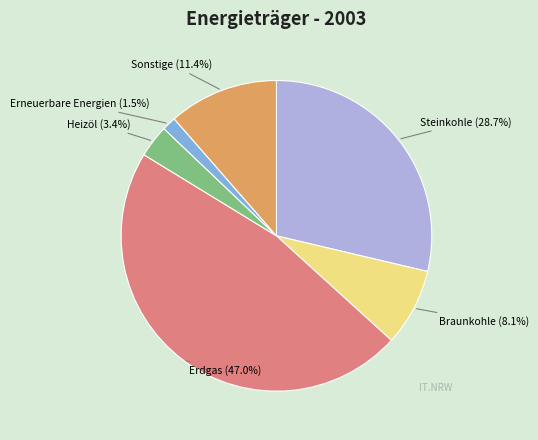

Does any single category account for the majority?

No